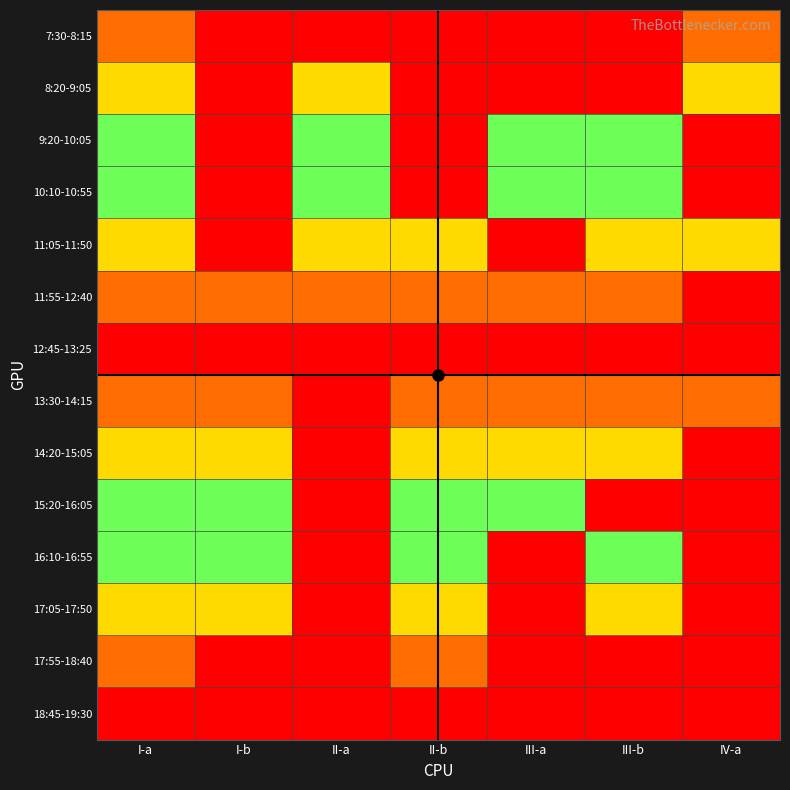

Count the number of data series in this chart.

14